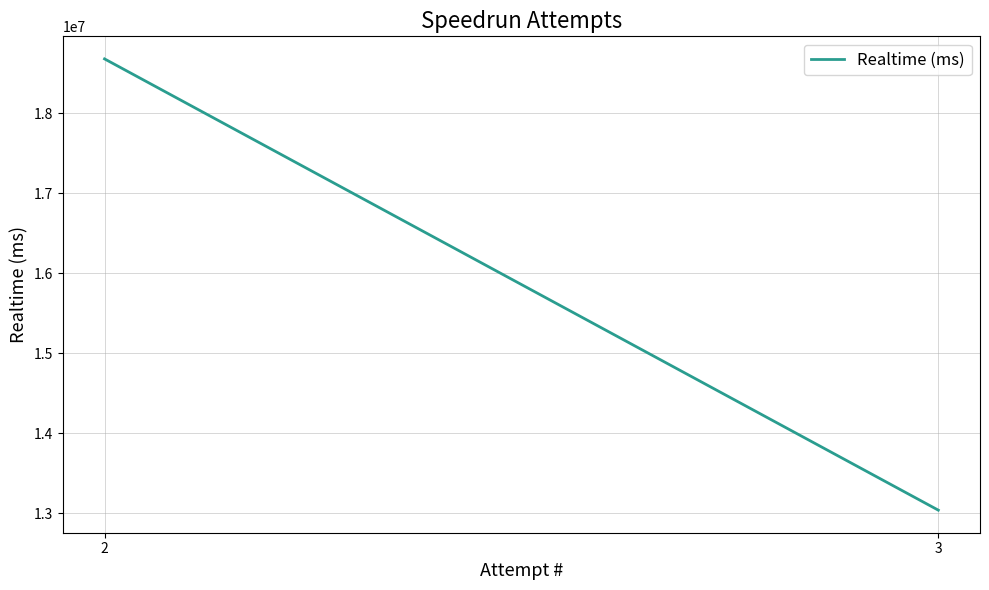

How many distinct data groups are displayed?

1